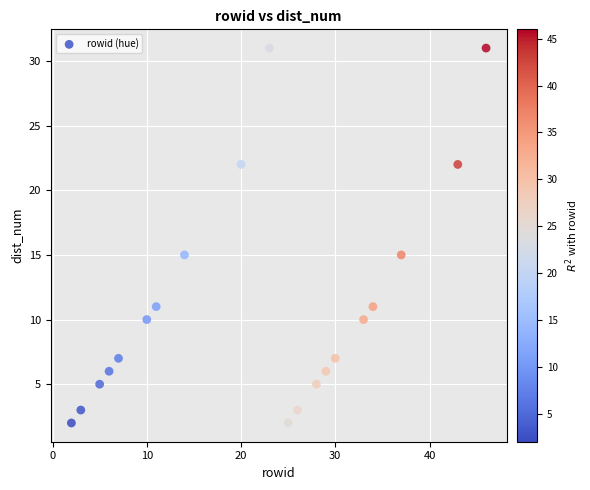

What is the range of Y values (max minus min)?

29